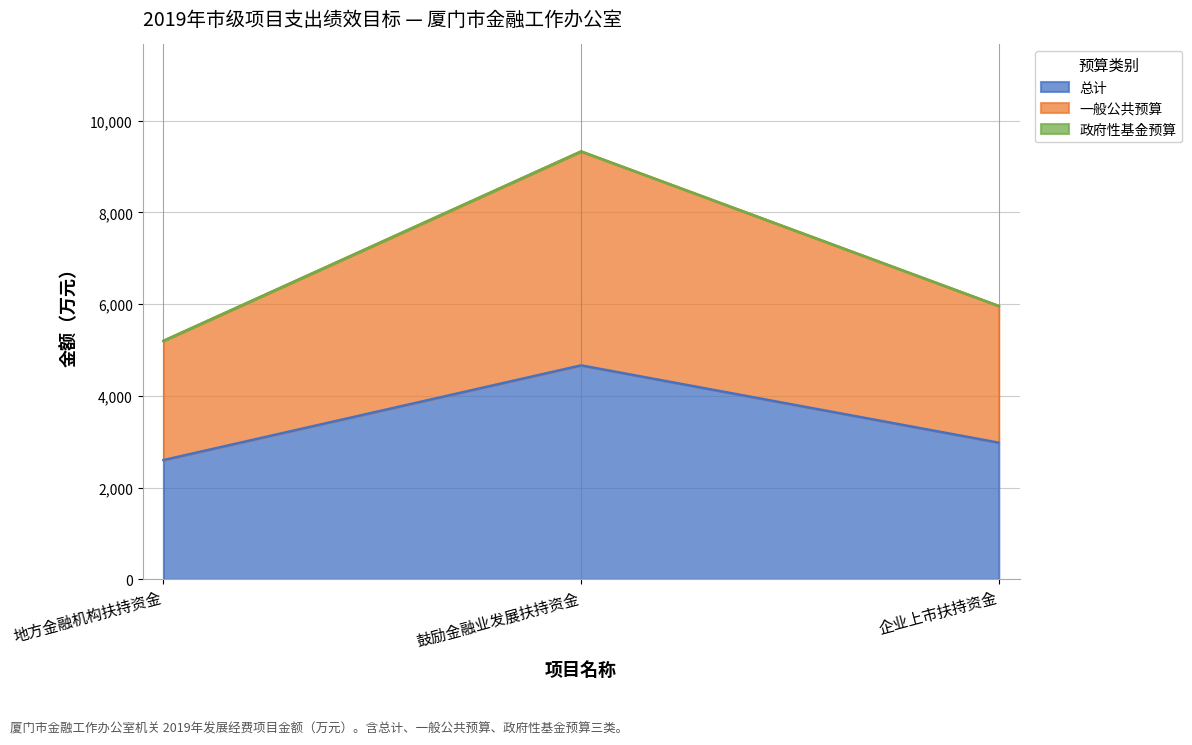

Is the value of 一般公共预算 at 鼓励金融业发展扶持资金 greater than the value of 总计 at 企业上市扶持资金?

Yes